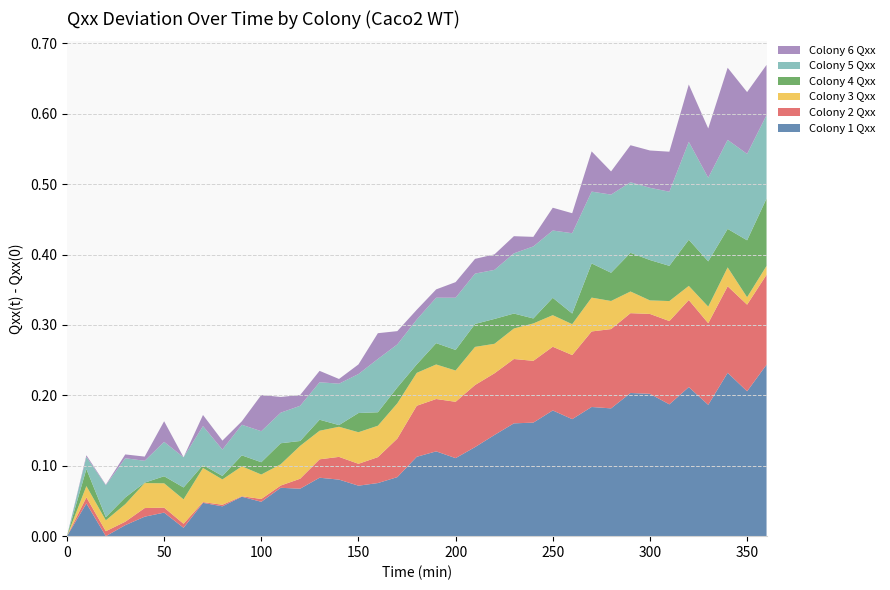

Reading right to left, what are all the values shown in this chart?

Colony 1 Qxx: 0.2	0.2	0.2	0.2	0.2	0.2	0.2	0.2	0.2	0.2	0.2	0.2	0.2	0.2	0.1	0.1	0.1	0.1	0.1	0.1	0.1	0.1	0.1	0.1	0.1	0.1	0.0	0.1	0.0	0.0	0.0	0.0	0.0	0.0	-0.0	0.0	0.0
Colony 2 Qxx: 0.1	0.1	0.1	0.1	0.1	0.1	0.1	0.1	0.1	0.1	0.1	0.1	0.1	0.1	0.1	0.1	0.1	0.1	0.1	0.1	0.0	0.0	0.0	0.0	0.0	0.0	0.0	0.0	0.0	0.0	0.0	0.0	0.0	0.0	0.0	0.0	0.0
Colony 3 Qxx: 0.0	0.0	0.0	0.0	0.0	0.0	0.0	0.0	0.0	0.0	0.0	0.0	0.1	0.0	0.0	0.1	0.0	0.0	0.0	0.1	0.0	0.0	0.0	0.0	0.0	0.0	0.0	0.0	0.0	0.0	0.0	0.0	0.0	0.0	0.0	0.0	0.0
Colony 4 Qxx: 0.1	0.1	0.1	0.1	0.1	0.1	0.1	0.1	0.0	0.0	0.0	0.0	0.0	0.0	0.0	0.0	0.0	0.0	0.0	0.0	0.0	0.0	0.0	0.0	0.0	0.0	0.0	0.0	0.0	0.0	0.0	0.0	0.0	0.0	0.0	0.0	0.0
Colony 5 Qxx: 0.1	0.1	0.1	0.1	0.1	0.1	0.1	0.1	0.1	0.1	0.1	0.1	0.1	0.1	0.1	0.1	0.1	0.1	0.1	0.1	0.1	0.1	0.1	0.1	0.1	0.0	0.0	0.0	0.0	0.1	0.0	0.0	0.0	0.1	0.0	0.0	0.0
Colony 6 Qxx: 0.1	0.1	0.1	0.1	0.1	0.1	0.1	0.1	0.0	0.1	0.0	0.0	0.0	0.0	0.0	0.0	0.0	0.0	0.0	0.0	0.0	0.0	0.0	0.0	0.0	0.0	0.1	0.0	0.0	0.0	-0.0	0.0	0.0	0.0	0.0	0.0	0.0